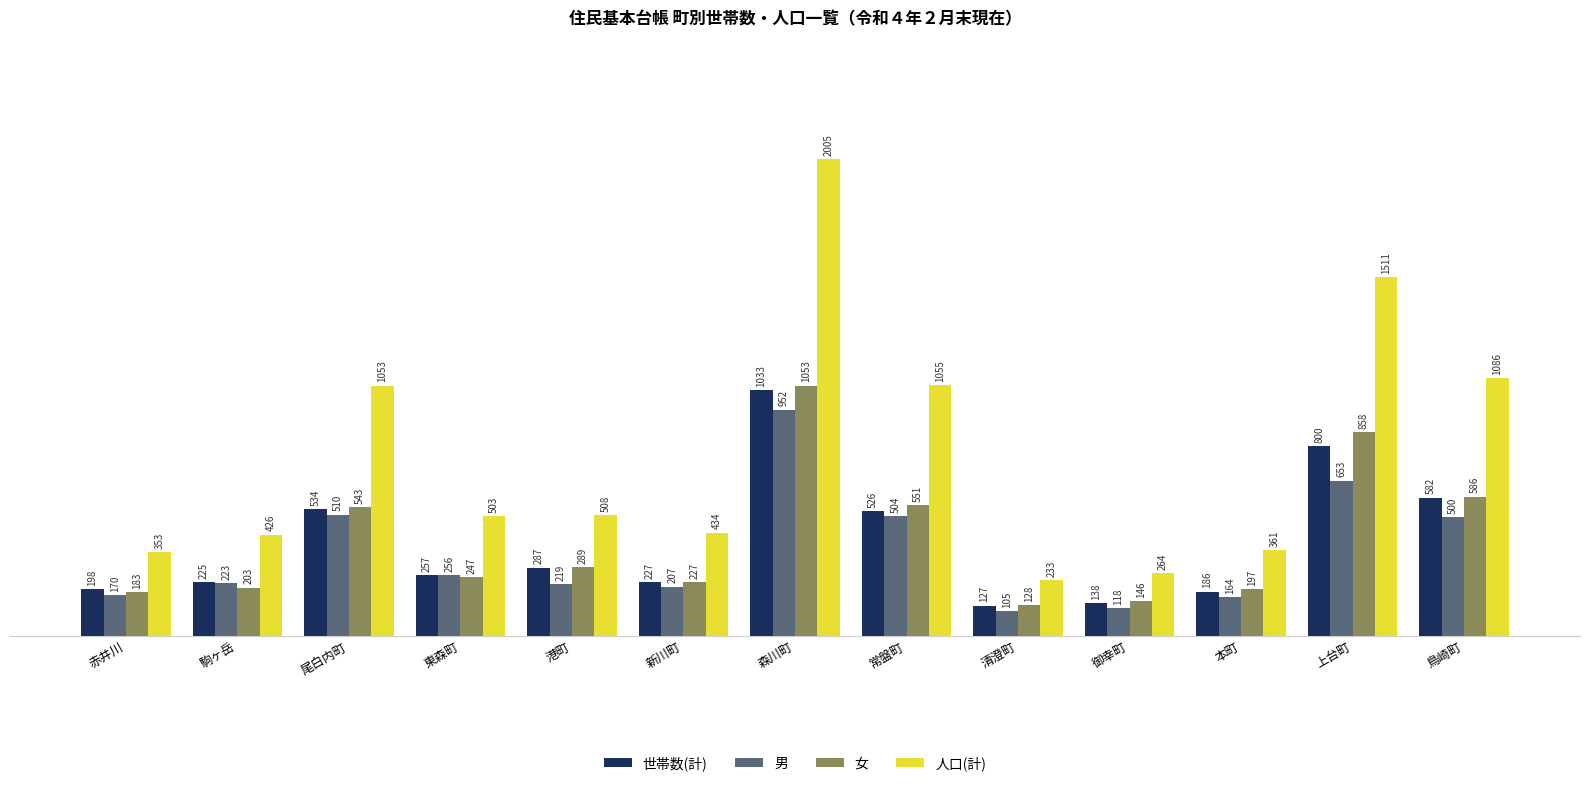

Reading left to right, transcribe all the data shown in this chart.

世帯数(計): 198	225	534	257	287	227	1033	526	127	138	186	800	582
男: 170	223	510	256	219	207	952	504	105	118	164	653	500
女: 183	203	543	247	289	227	1053	551	128	146	197	858	586
人口(計): 353	426	1053	503	508	434	2005	1055	233	264	361	1511	1086